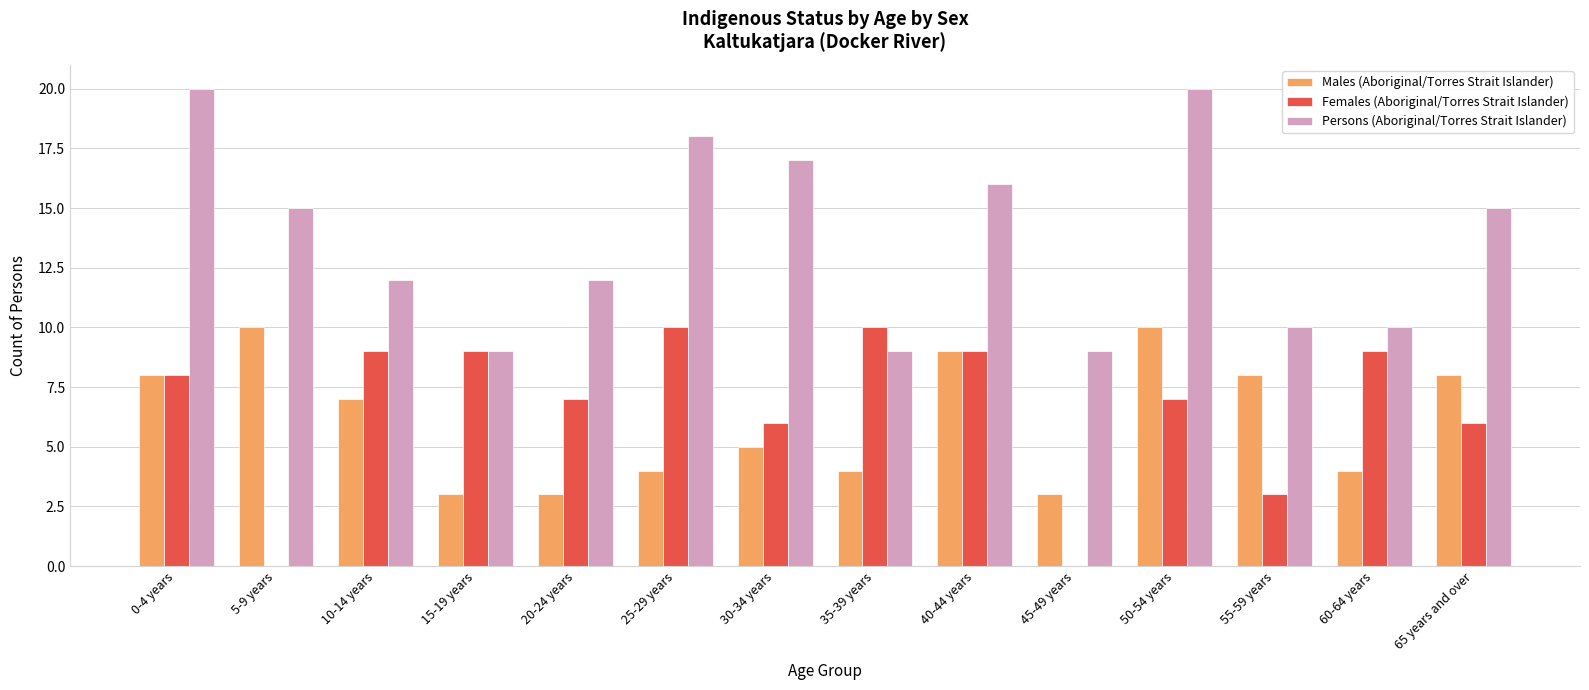

What is the maximum value shown in the chart?

20